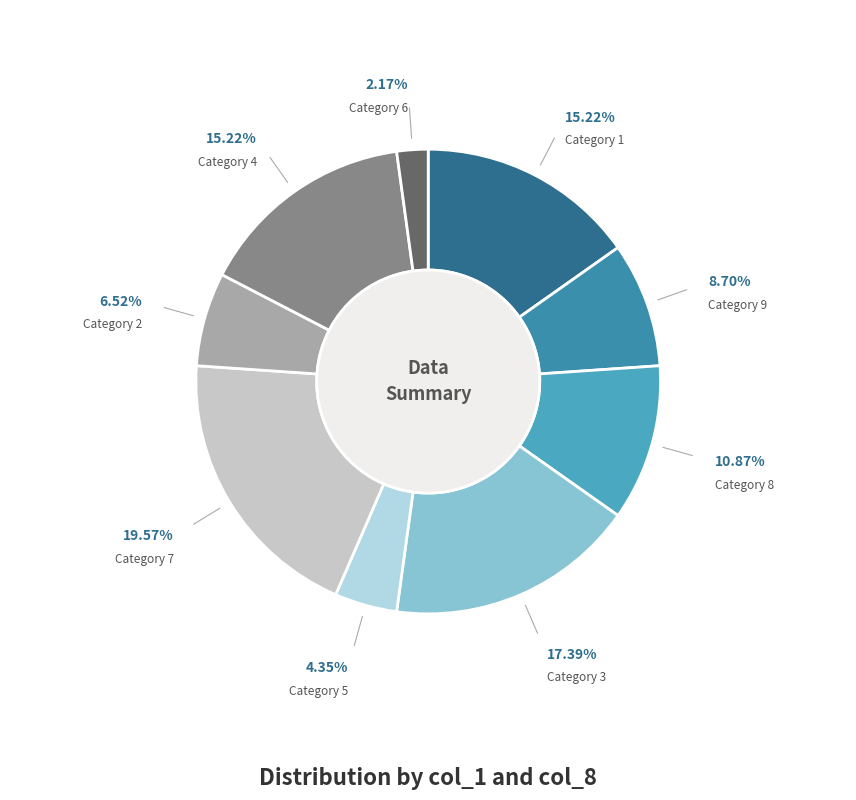

How many slices are in this pie chart?

9